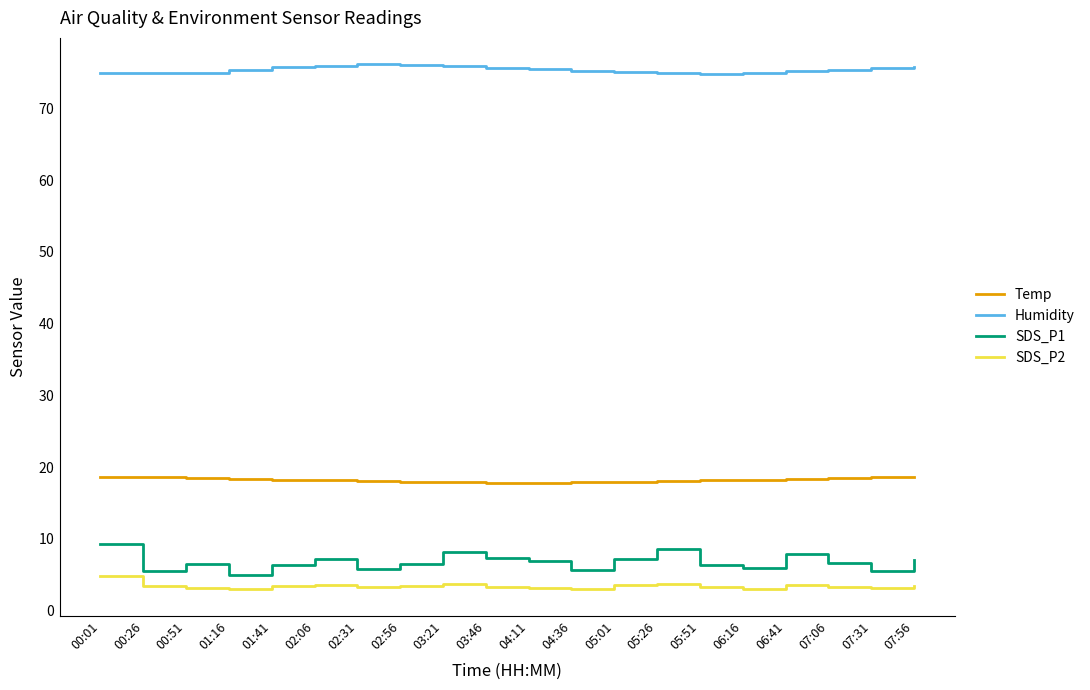

Does the chart have visible grid lines?

No